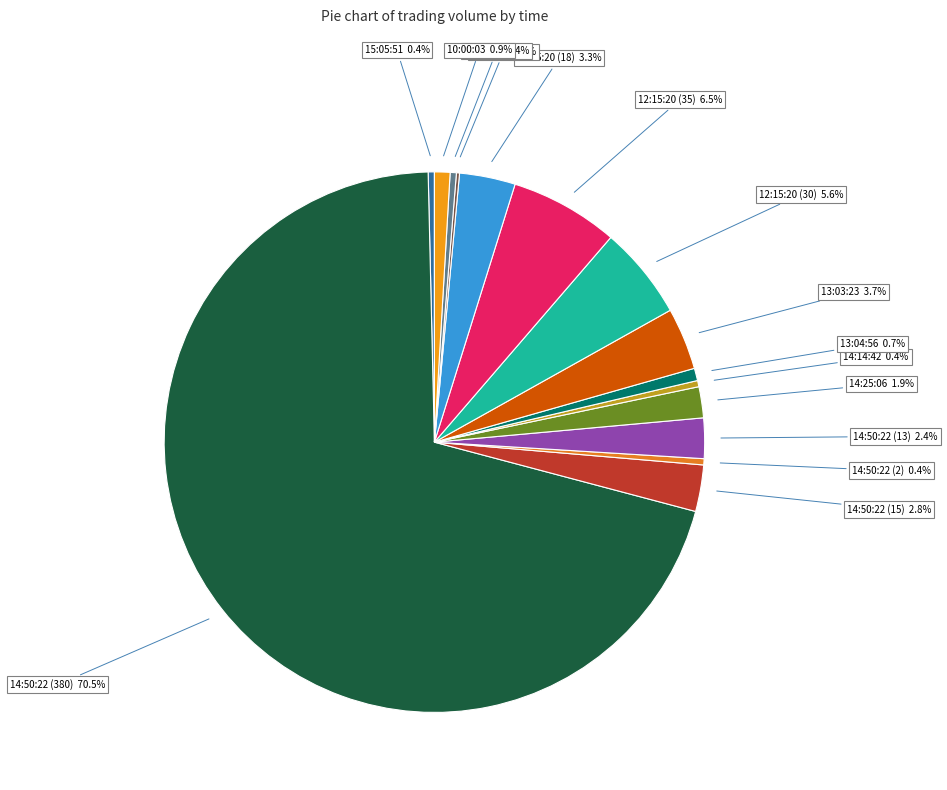

Which has a higher value, 14:25:06 or 13:04:56?

14:25:06